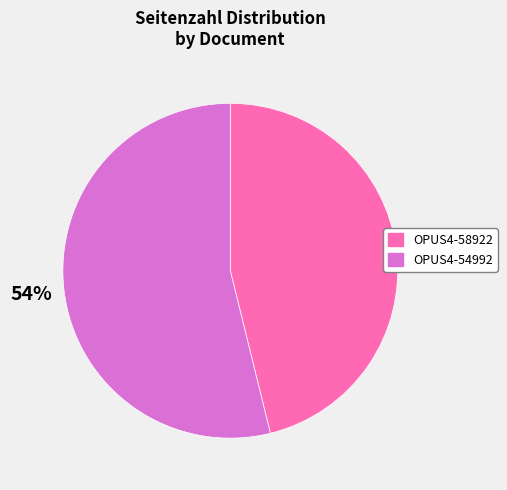

How many slices are in this pie chart?

2